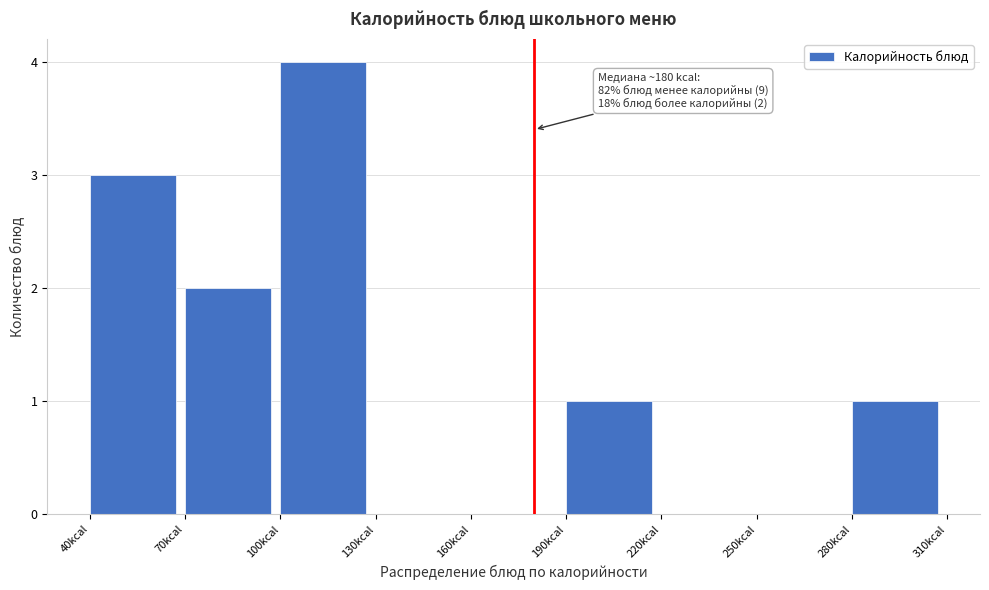

Over which range of the x-axis is the bar tallest?

100 to 130